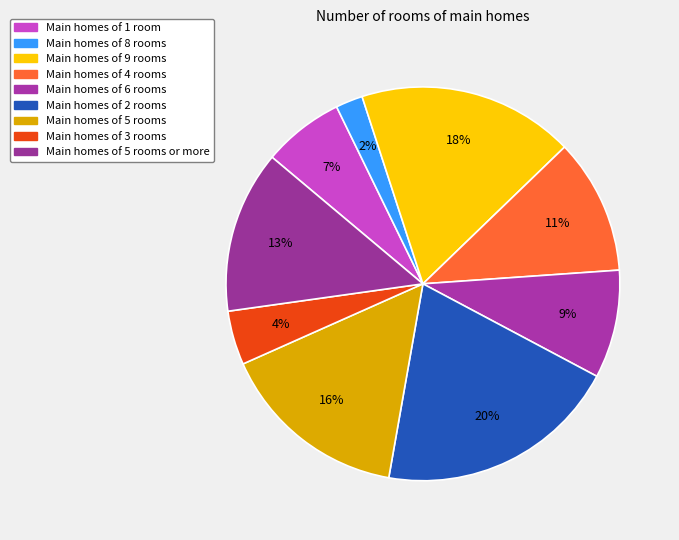

How many slices are in this pie chart?

9